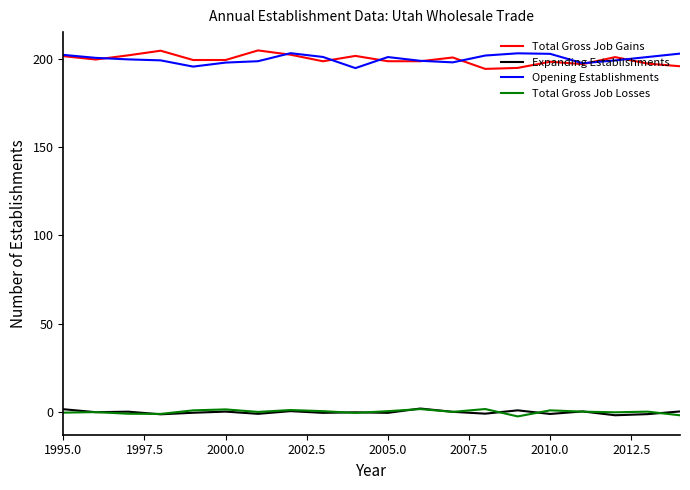

True or false: Opening Establishments and Total Gross Job Losses cross at least once.

False